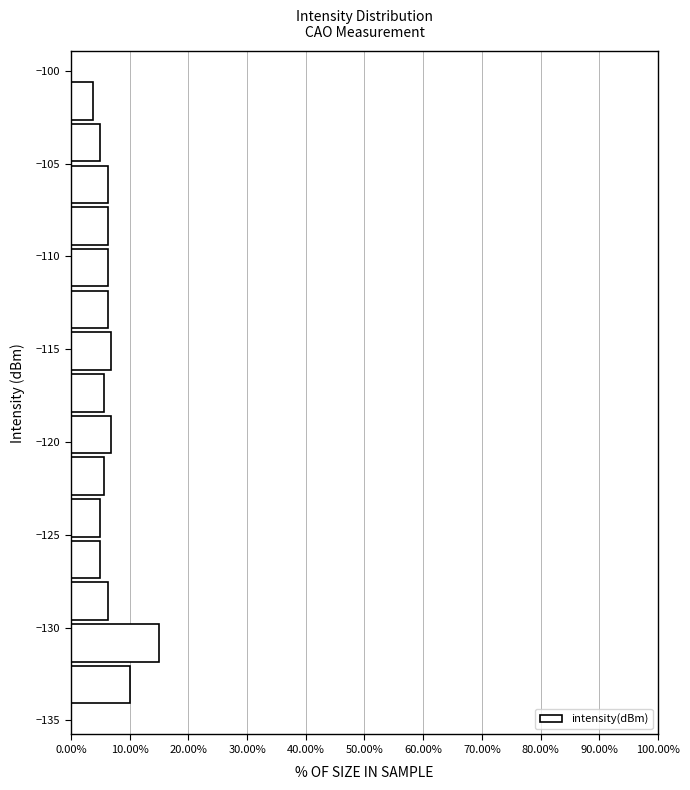

What is the length of the bar covering -129.5 to -127.5 on the y-axis? Neither the bar edges nor the lengths are printed on the chart, so give them approximately, as read against the axes.

6